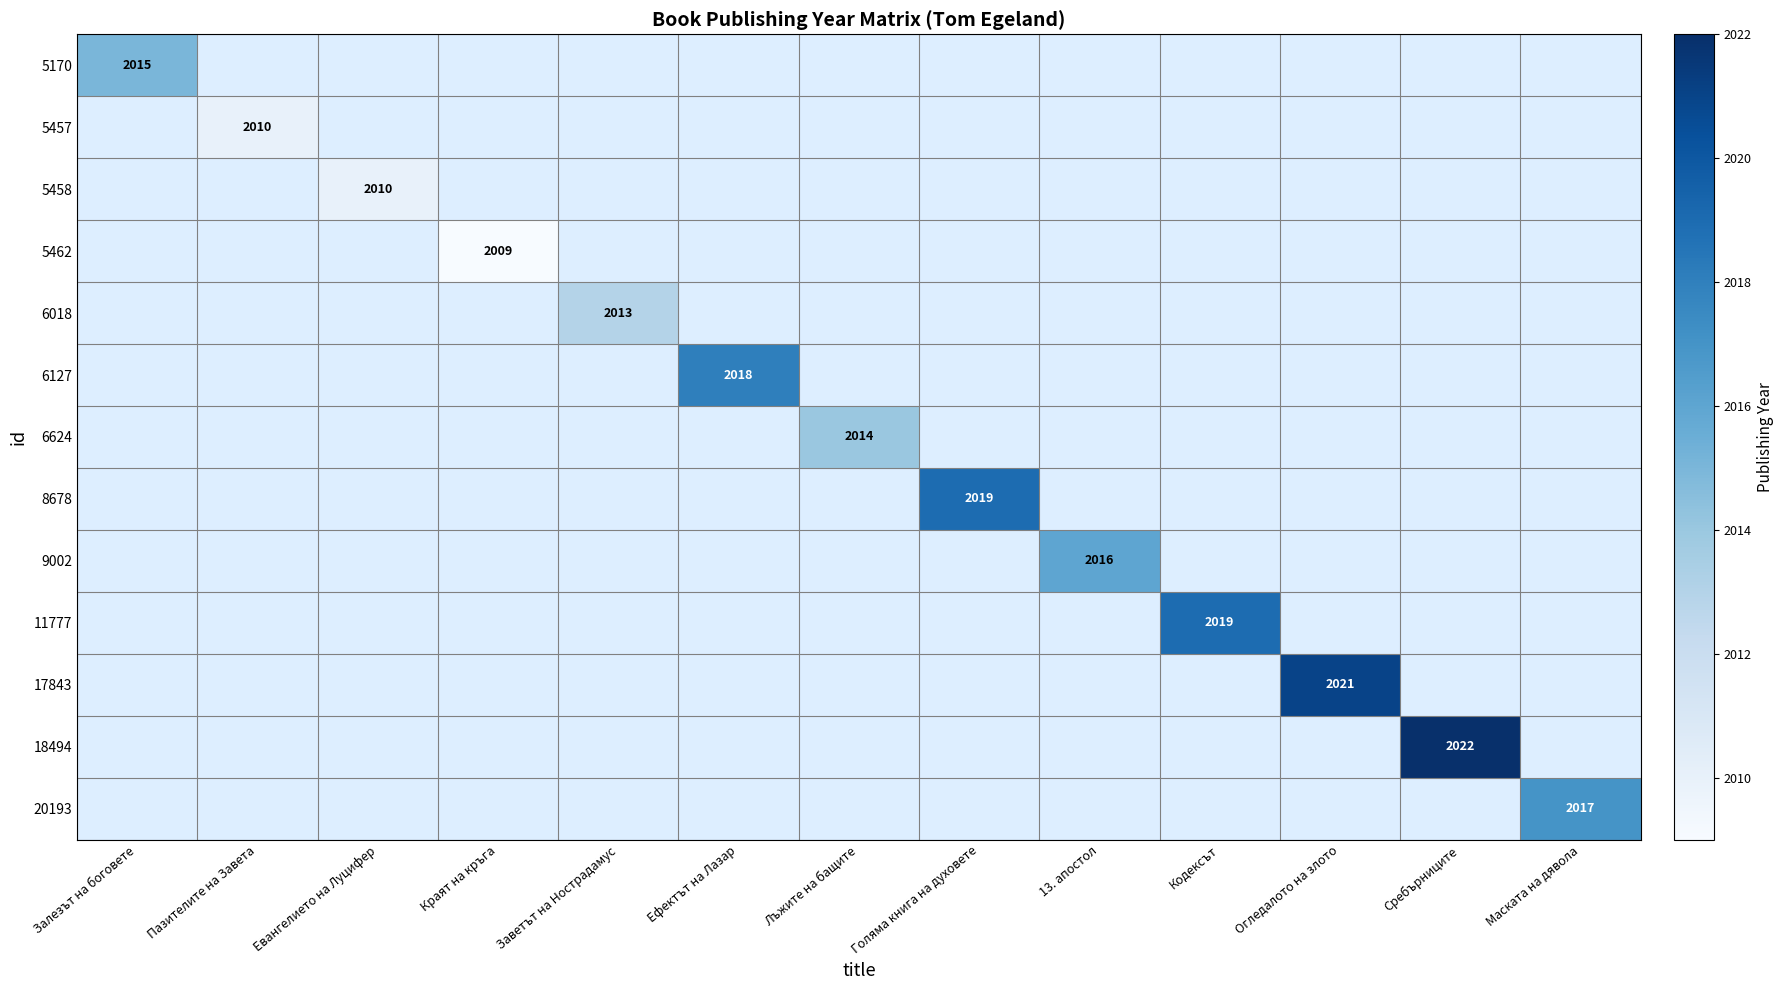

The 6624 series shows 3338 at Лъжите на бащите. True or false?

False